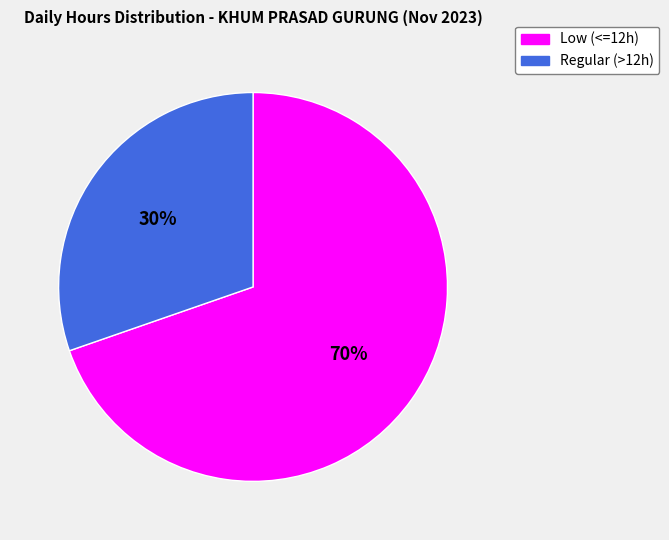

How many slices are in this pie chart?

2